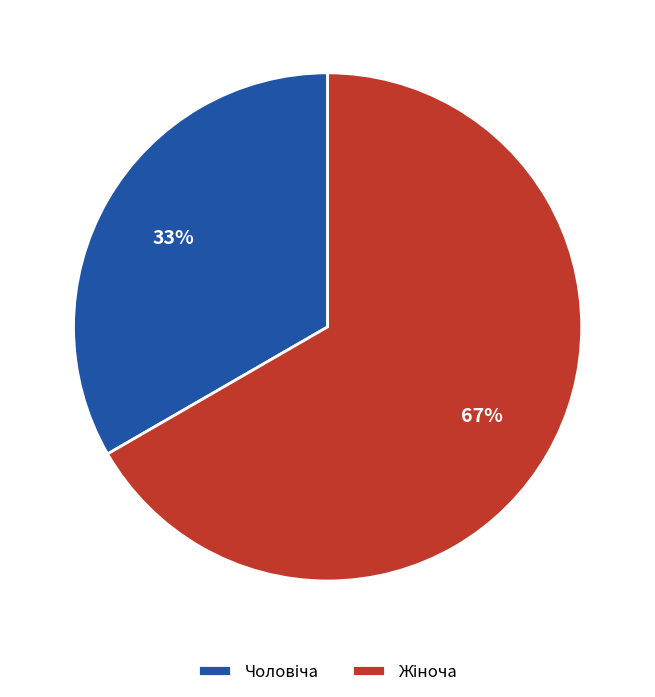

How many slices are in this pie chart?

2